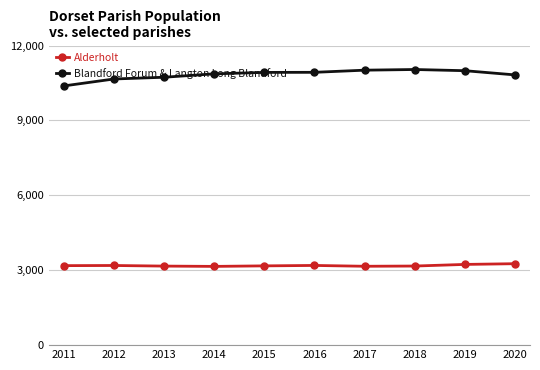

Read the Alderholt value at 2014.

3154